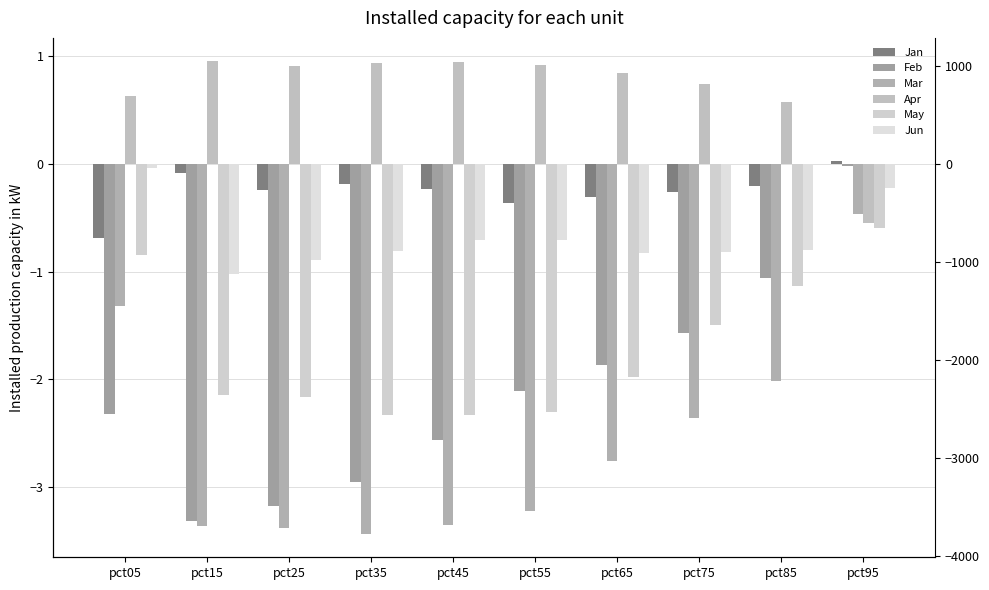

Reading right to left, transcribe all the data shown in this chart.

Jan: pct95=0.0	pct85=-0.2	pct75=-0.3	pct65=-0.3	pct55=-0.4	pct45=-0.2	pct35=-0.2	pct25=-0.2	pct15=-0.1	pct05=-0.7
Feb: pct95=-0.0	pct85=-1.1	pct75=-1.6	pct65=-1.9	pct55=-2.1	pct45=-2.6	pct35=-3.0	pct25=-3.2	pct15=-3.3	pct05=-2.3
Mar: pct95=-0.5	pct85=-2.0	pct75=-2.4	pct65=-2.8	pct55=-3.2	pct45=-3.3	pct35=-3.4	pct25=-3.4	pct15=-3.4	pct05=-1.3
Apr: pct95=-0.6	pct85=0.6	pct75=0.7	pct65=0.8	pct55=0.9	pct45=0.9	pct35=0.9	pct25=0.9	pct15=0.9	pct05=0.6
May: pct95=-0.6	pct85=-1.1	pct75=-1.5	pct65=-2.0	pct55=-2.3	pct45=-2.3	pct35=-2.3	pct25=-2.2	pct15=-2.1	pct05=-0.8
Jun: pct95=-0.2	pct85=-0.8	pct75=-0.8	pct65=-0.8	pct55=-0.7	pct45=-0.7	pct35=-0.8	pct25=-0.9	pct15=-1.0	pct05=-0.0